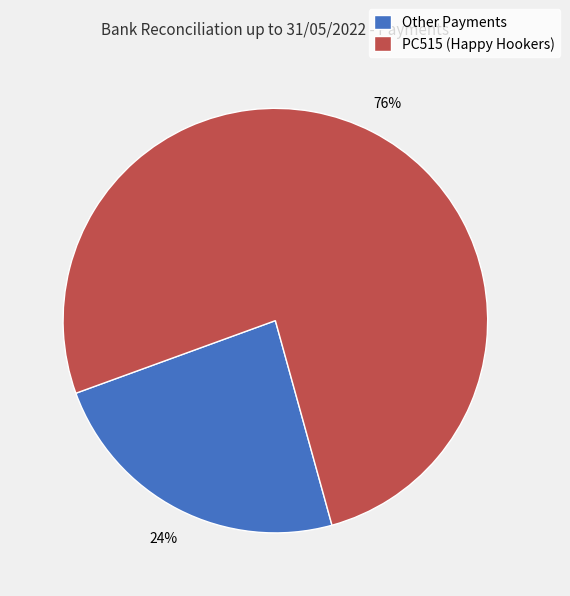

To the nearest percent, what is the average slice percentage?

50%